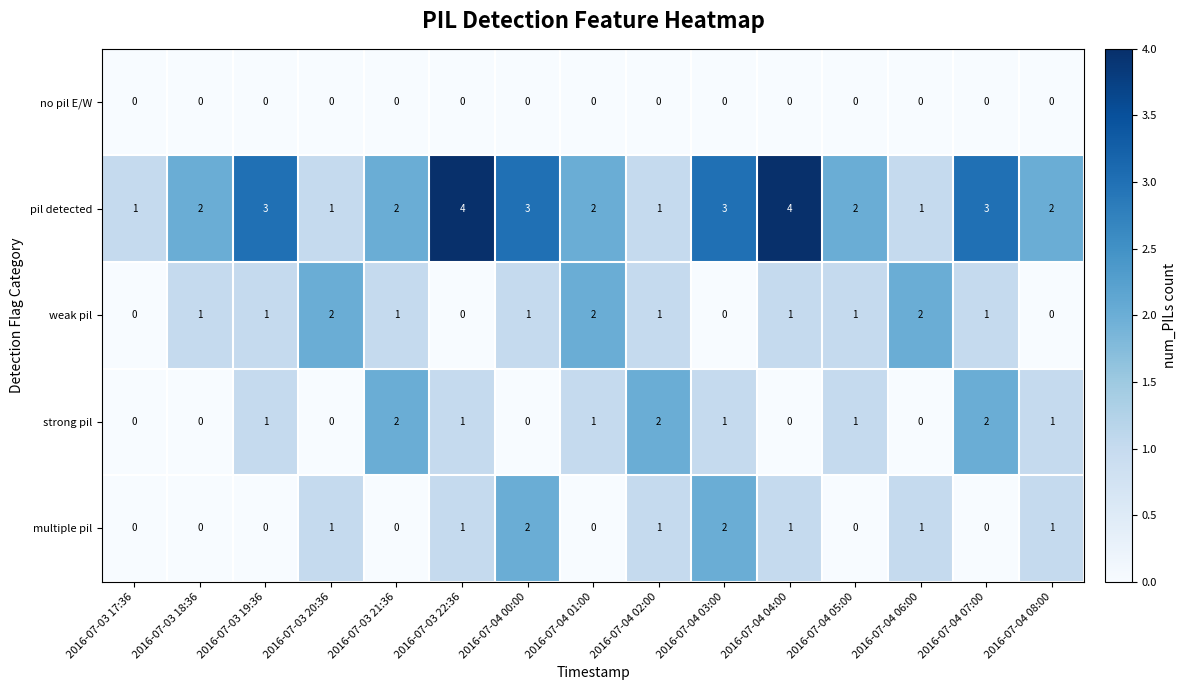

What is the spread (max minus min) of values at 2016-07-03 19:36?

3